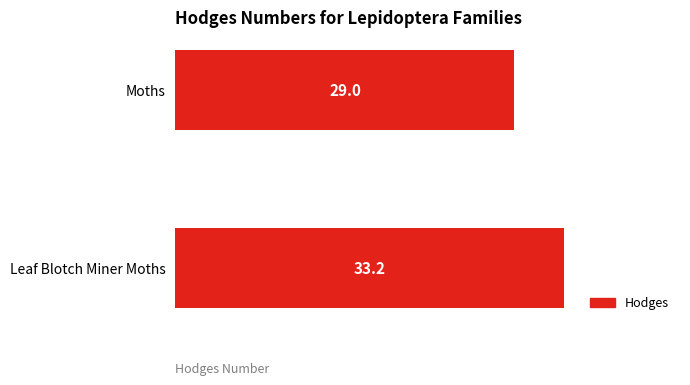

Rank the categories by value from highest to lowest.

Leaf Blotch Miner Moths, Moths